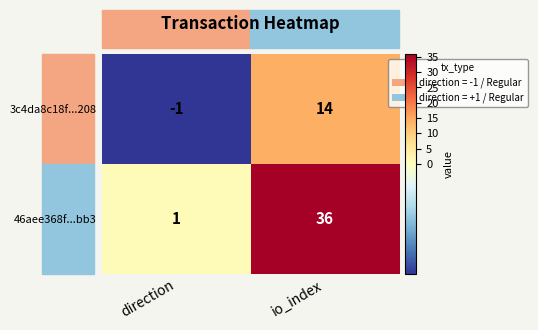

Rank the categories by 3c4da8c18f...208 value from lowest to highest.

direction, io_index